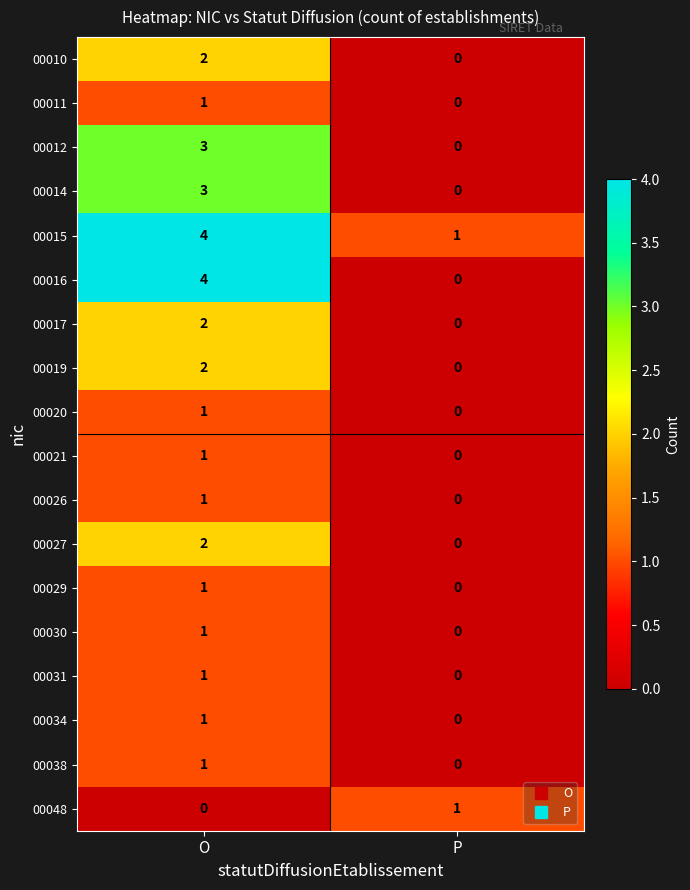

At which category is the sum across all series the highest?

O